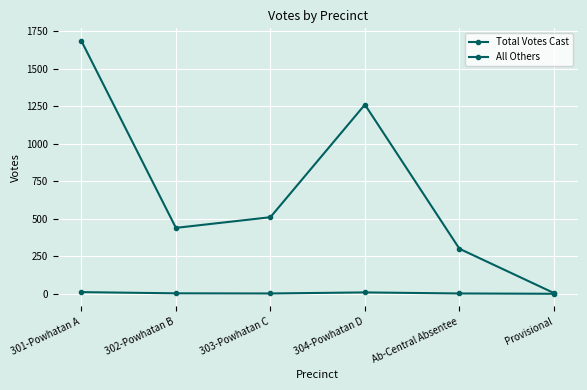

Is it true that All Others equals 0 at 303-Powhatan C?

False